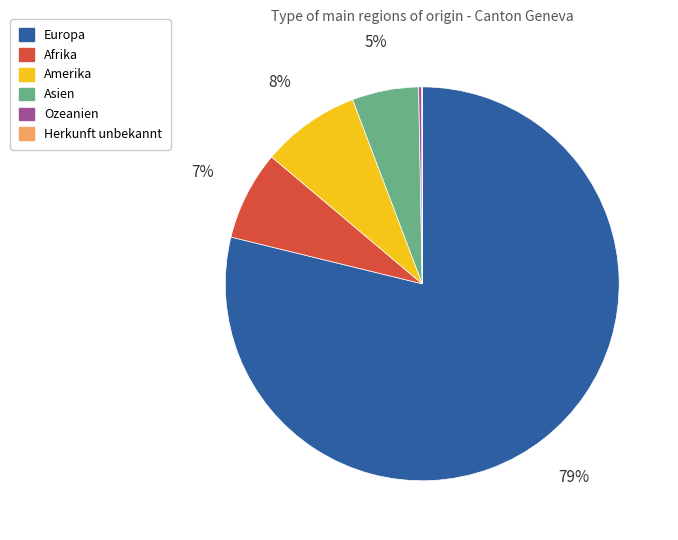

Is Europa the majority of the pie?

Yes